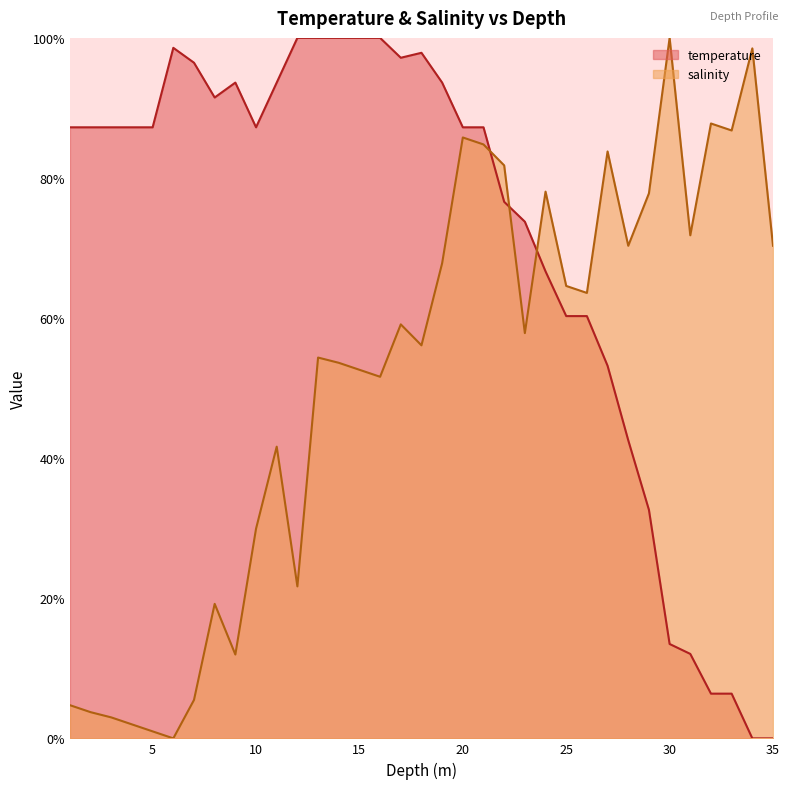

Is it true that temperature equals 12.1 at 31.0?

True